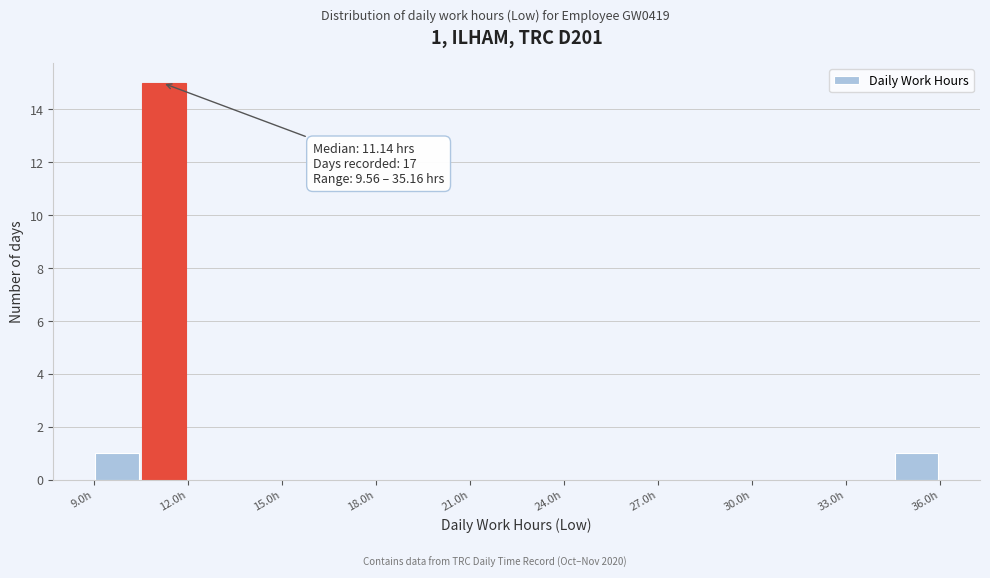

Read against the x-axis, roughly where is the centre of the tallest bar?

11.5